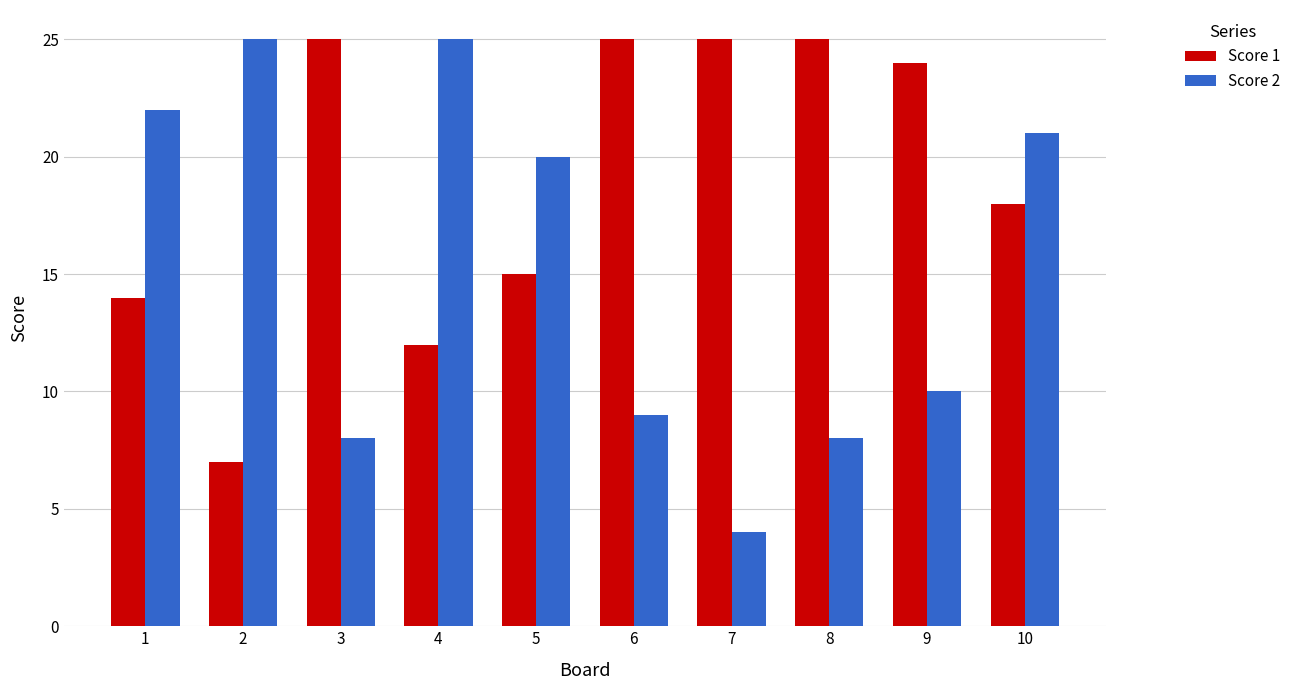

What are all the series names shown in the legend?

Score 1, Score 2